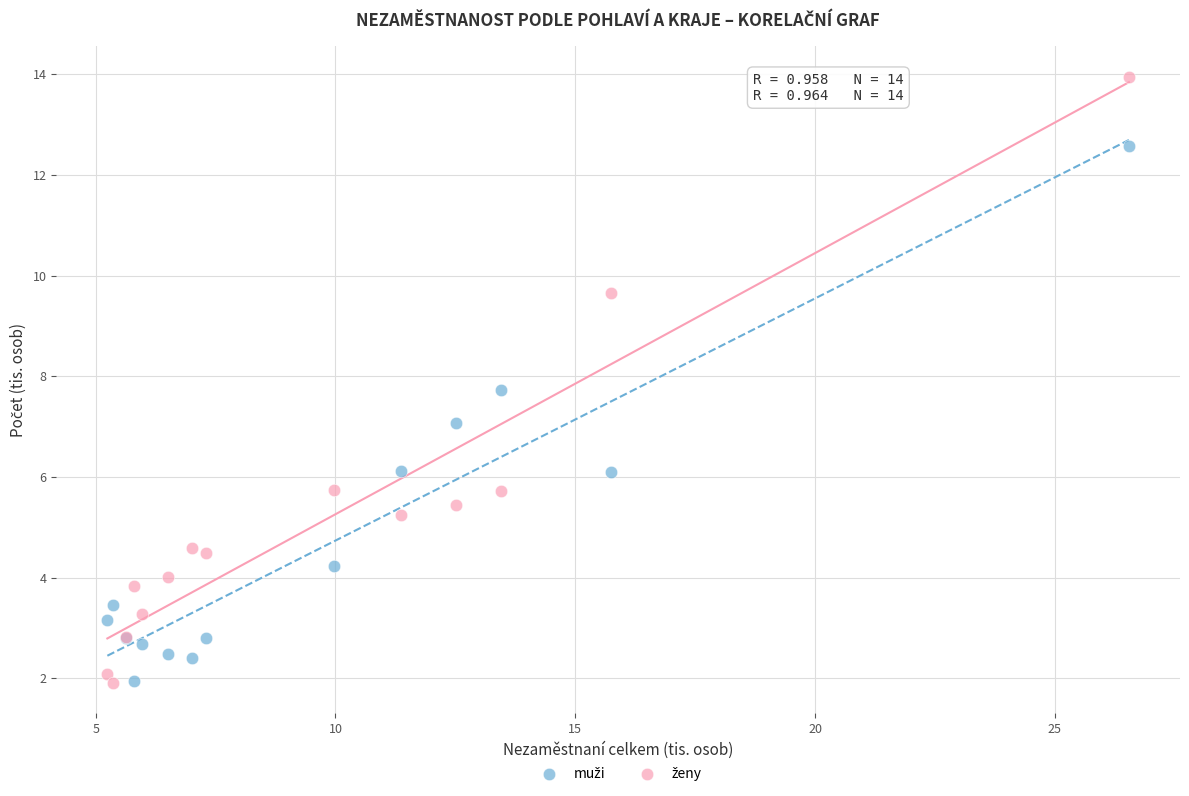

What is the X range (max minus min) for the scatter plot?

21.3